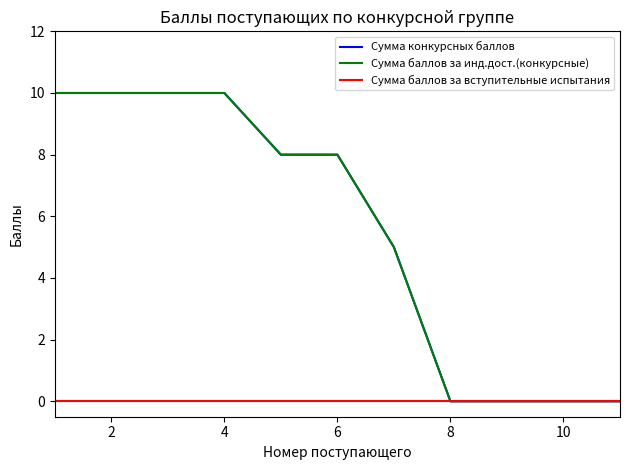

True or false: Сумма баллов за вступительные испытания and Сумма конкурсных баллов intersect in this chart.

False